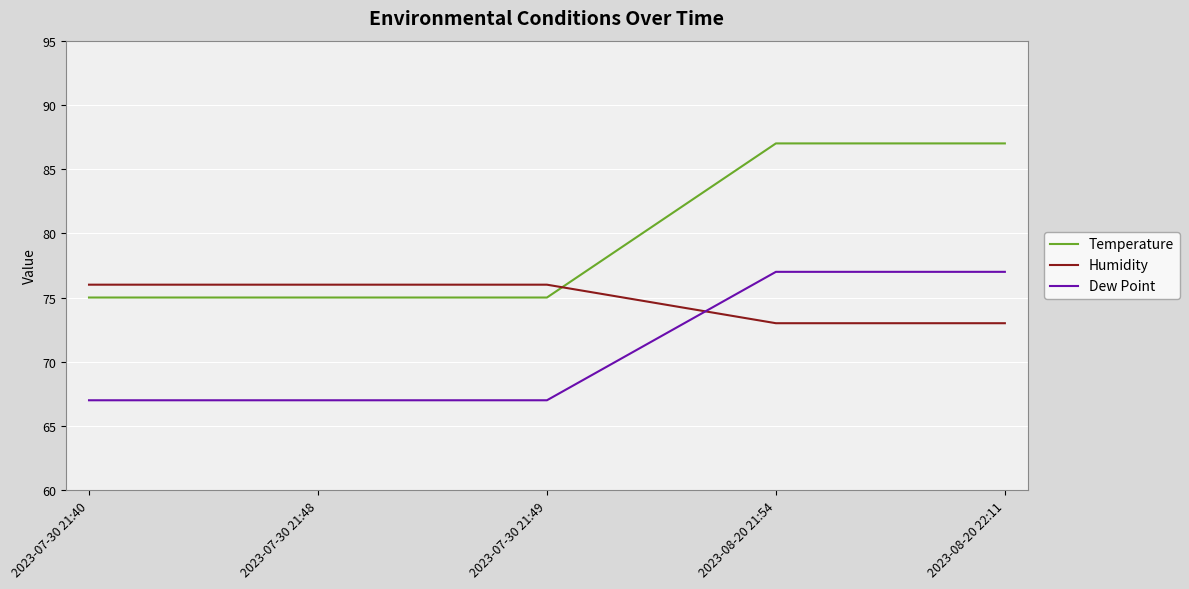

What is the minimum value for Humidity?

73